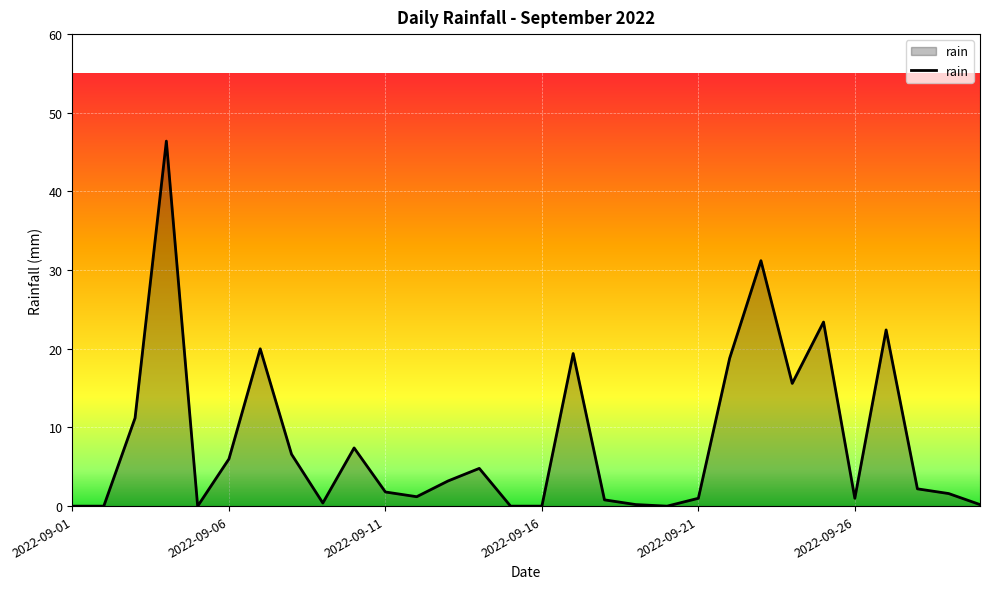

What is the maximum value shown in the chart?

46.4